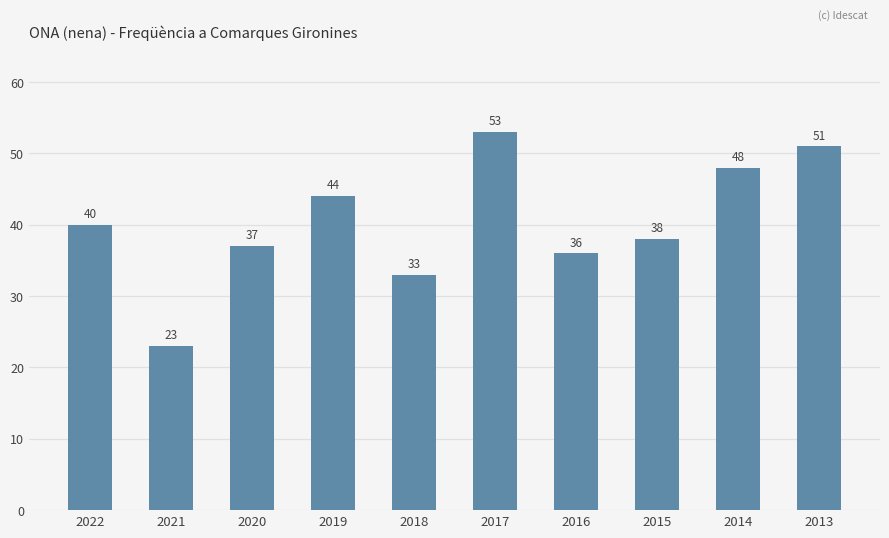

Reading left to right, extract all data points from this chart.

2022=40	2021=23	2020=37	2019=44	2018=33	2017=53	2016=36	2015=38	2014=48	2013=51